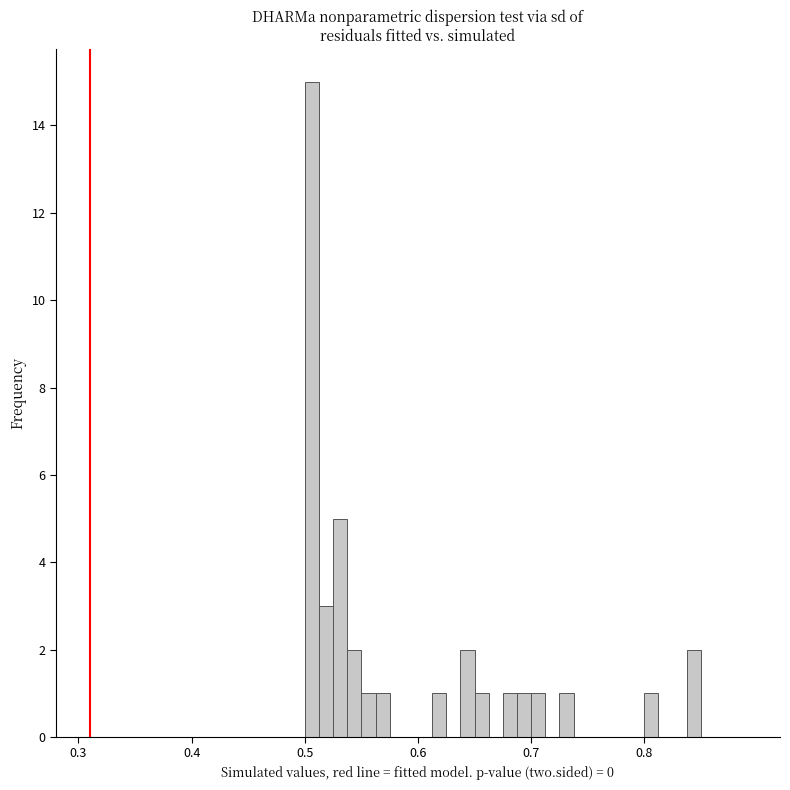

Around what value on the x-axis is the tallest bar? Give the approximate position of its centre, as read against the axis.

0.51